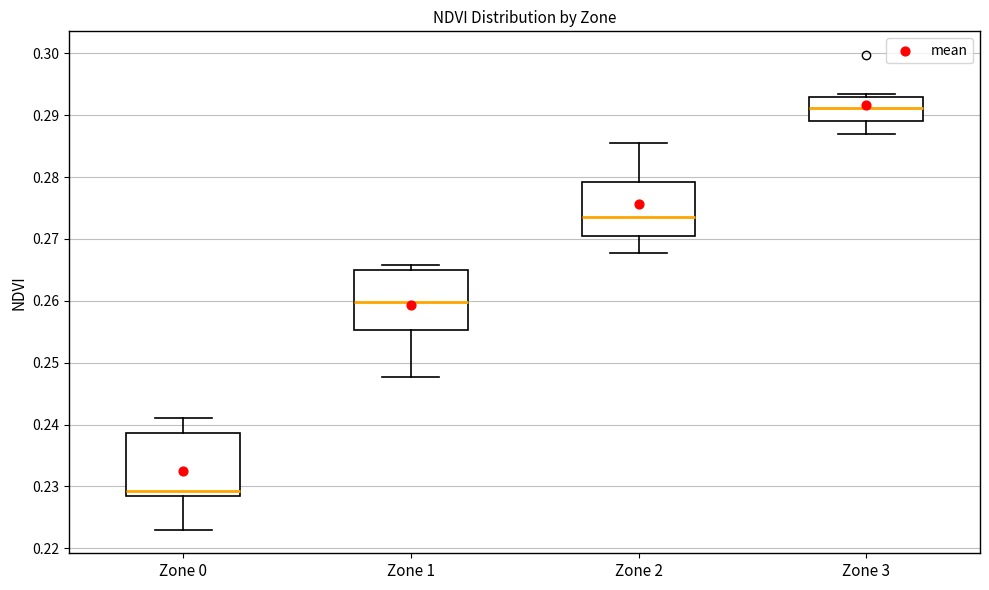

Reading left to right, transcribe this box plot: for each box, give where its median line is, the range the box spans, and where its two whiskers end, as read against the y-axis. The values are not printed on the chart, so give them approximately, as read against the axis.

Zone 0: median 0.229, box 0.228 to 0.239, whiskers 0.223 to 0.241
Zone 1: median 0.260, box 0.255 to 0.265, whiskers 0.248 to 0.266
Zone 2: median 0.274, box 0.271 to 0.279, whiskers 0.268 to 0.285
Zone 3: median 0.291, box 0.289 to 0.293, whiskers 0.287 to 0.293 (just above the box's upper edge)